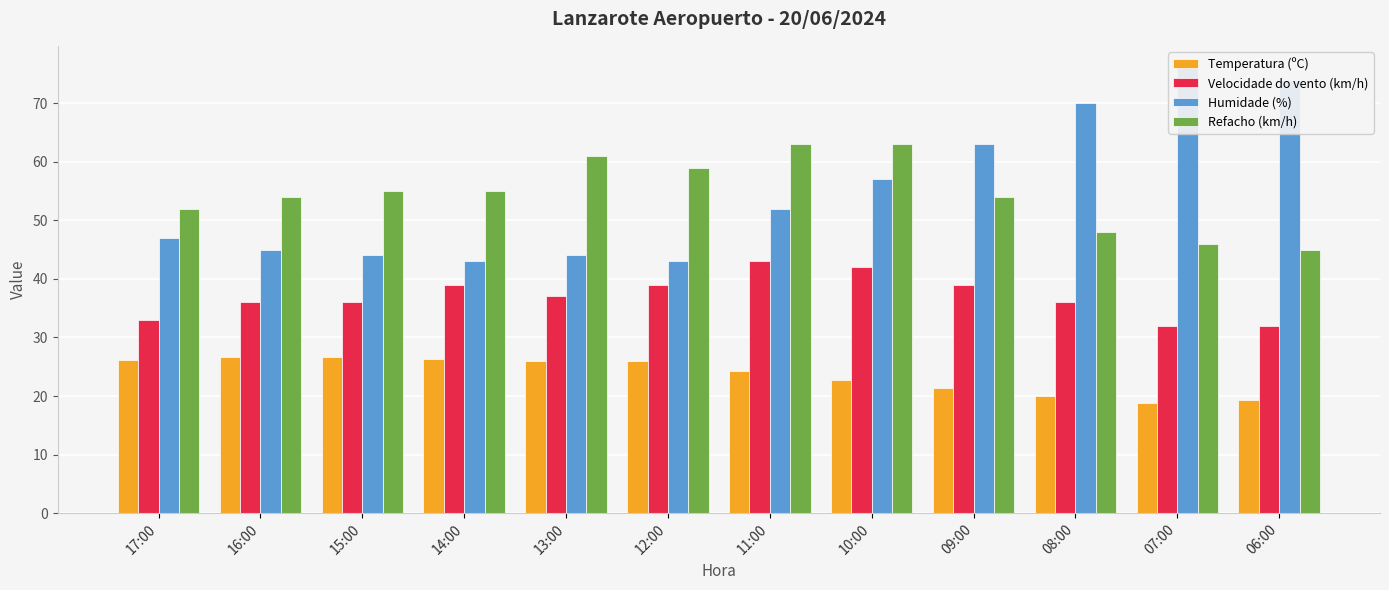

The Refacho (km/h) series shows 76.6 at 14:00. True or false?

False